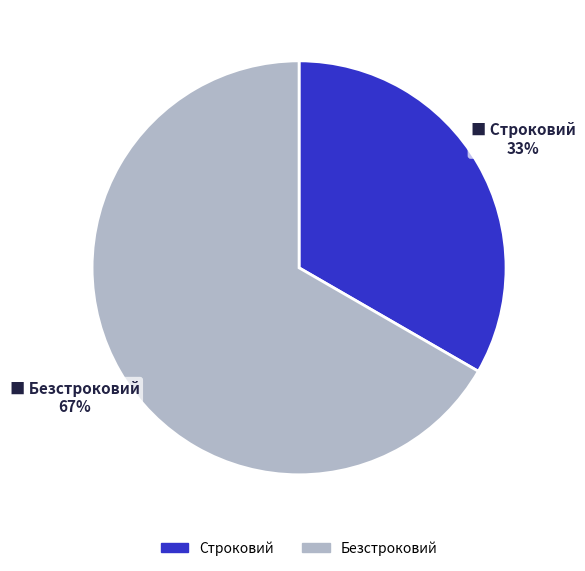

Which category has the smallest portion of the pie?

Строковий